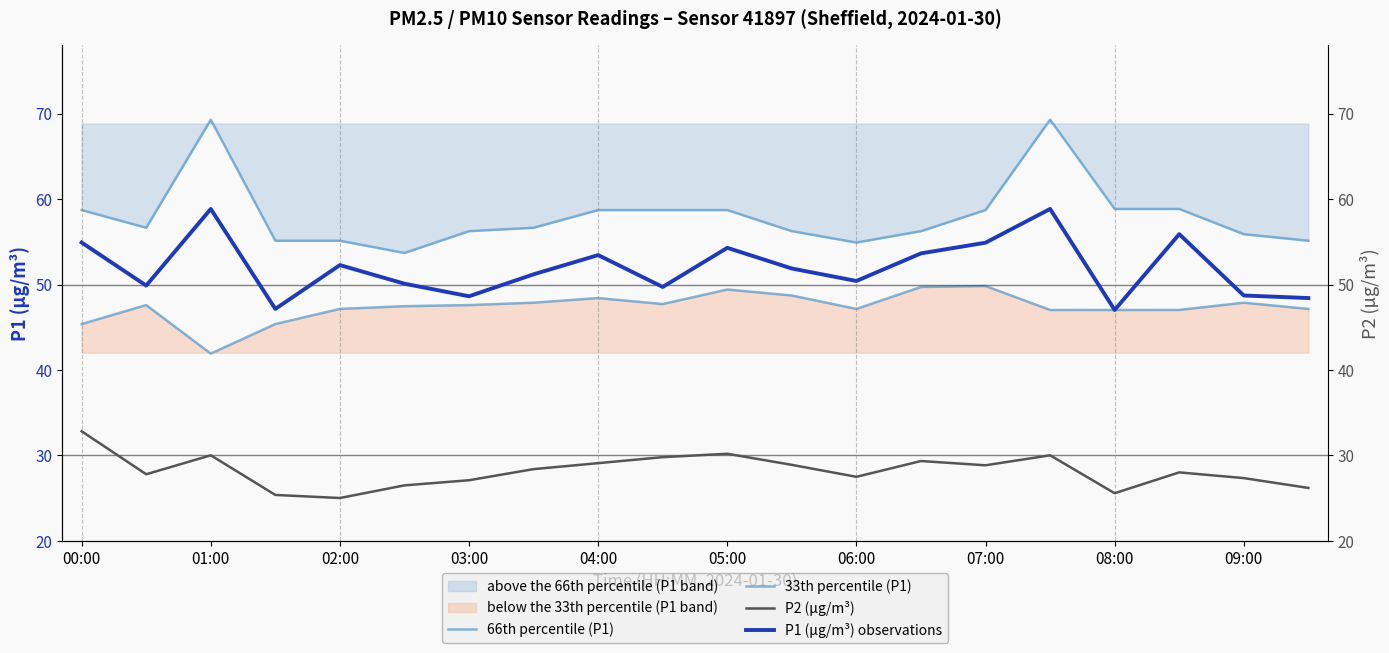

Does the chart have visible grid lines?

No